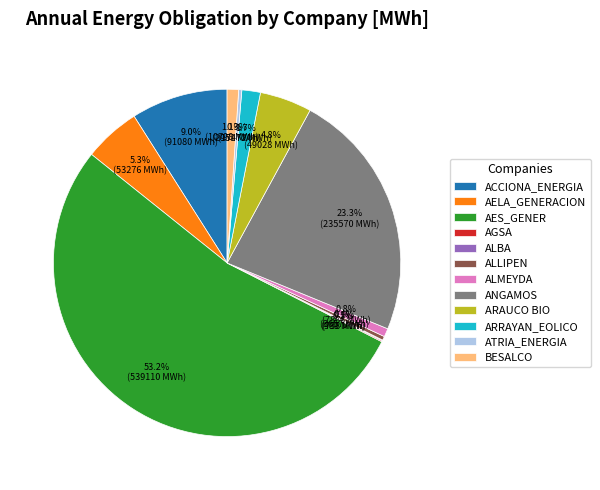

Is it true that ALMEYDA is 11% of the pie?

False